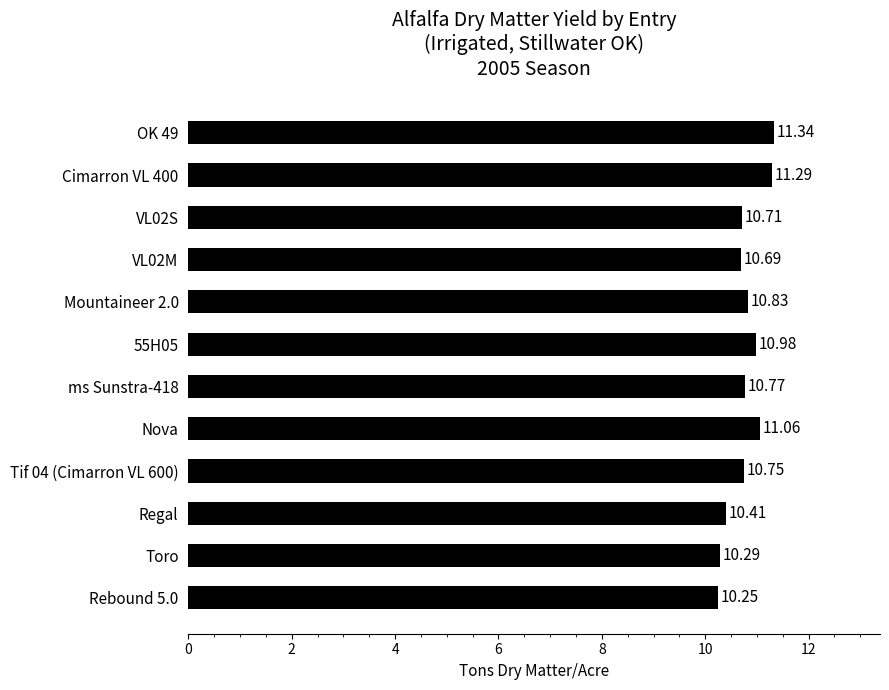

How many data points does each series have?

12